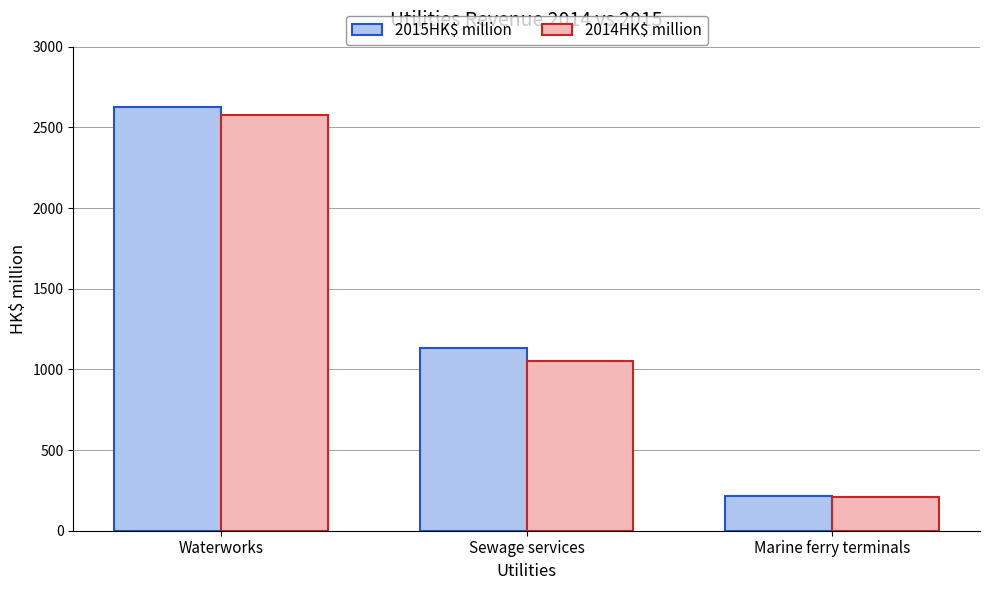

Reading left to right, what are all the values shown in this chart?

2015HK$ million: 2627	1132	213
2014HK$ million: 2579	1050	209